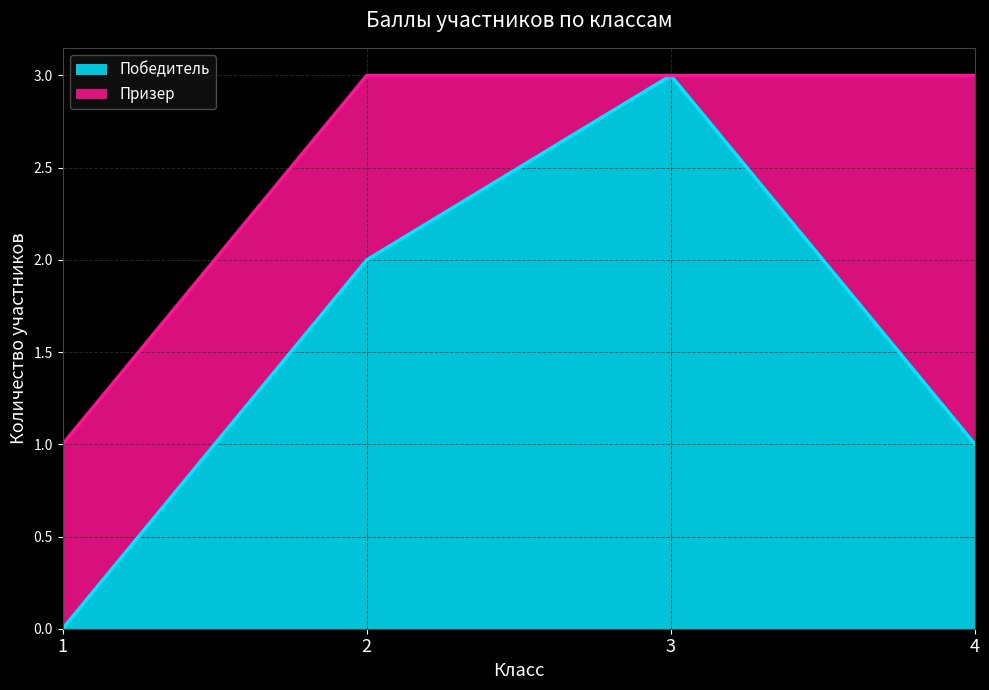

At which label does the data first exceed 2?

3